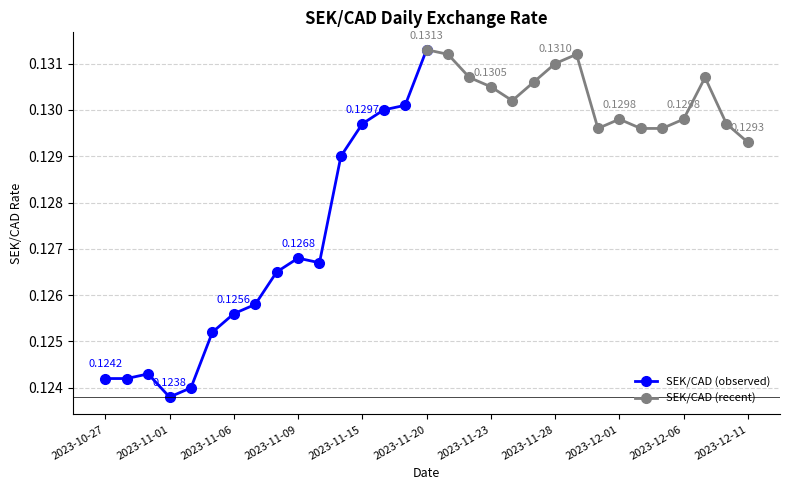

Reading right to left, what are all the values shown in this chart?

SEK/CAD (observed): 0.1	0.1	0.1	0.1	0.1	0.1	0.1	0.1	0.1	0.1	0.1	0.1	0.1	0.1	0.1	0.1
SEK/CAD (recent): 0.1	0.1	0.1	0.1	0.1	0.1	0.1	0.1	0.1	0.1	0.1	0.1	0.1	0.1	0.1	0.1